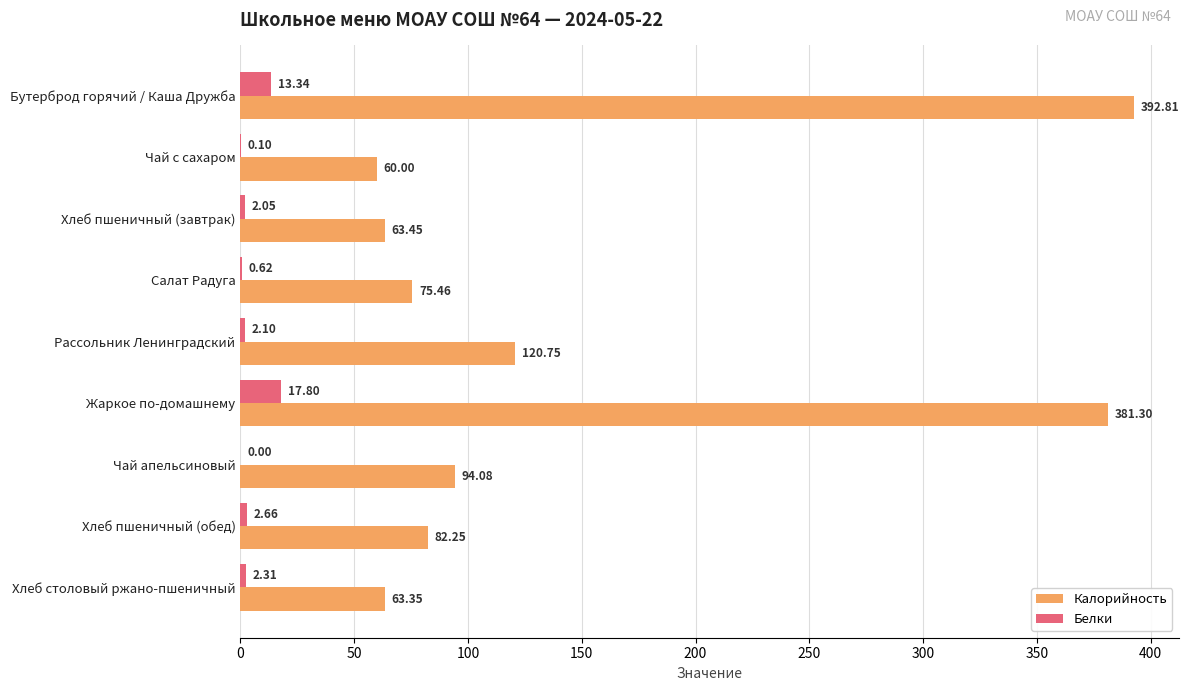

At which category does the chart reach its peak across all series?

Бутерброд горячий / Каша Дружба